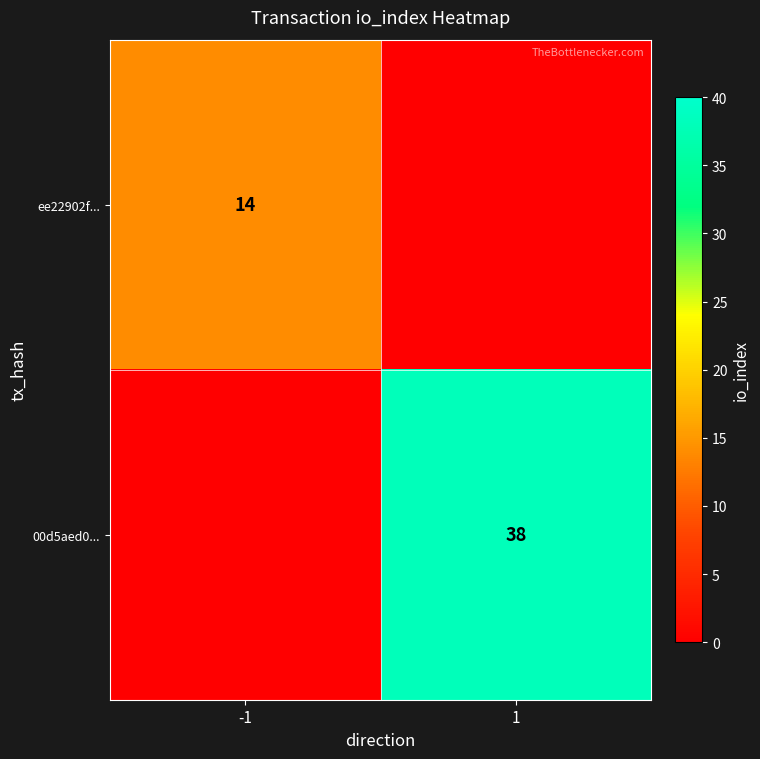

Is the value of 00d5aed0... at 1 greater than the value of ee22902f... at -1?

Yes